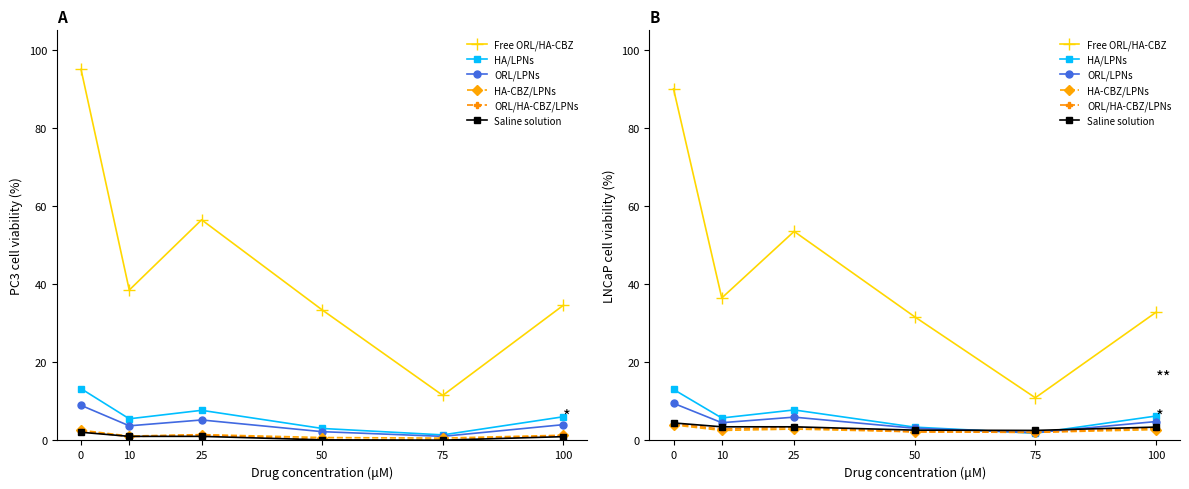

True or false: Frankreich has a value of 10.0 at 100.

False